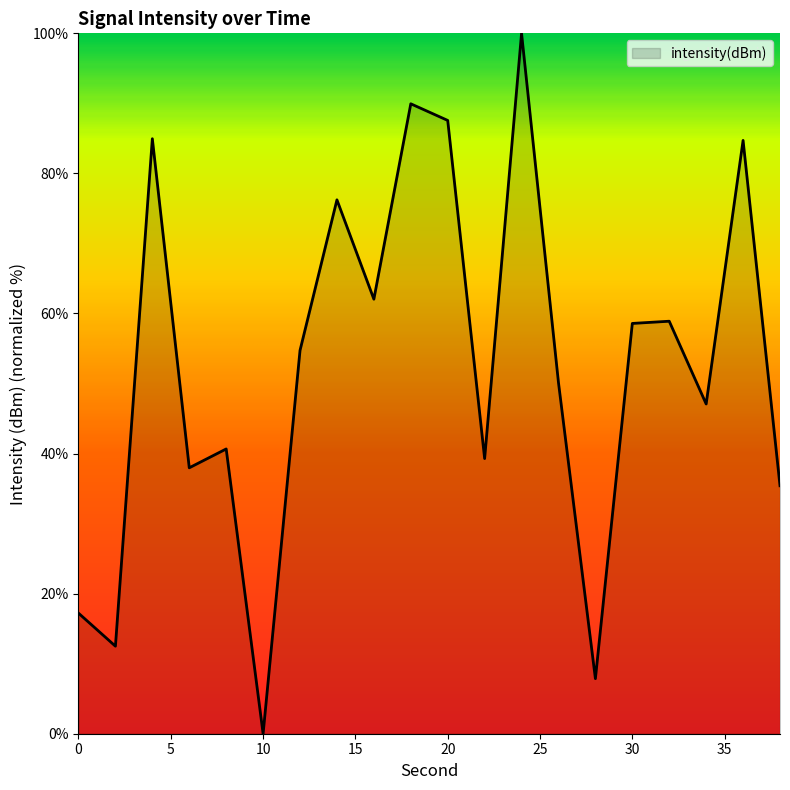

What is the difference between the maximum and minimum values?

100.0